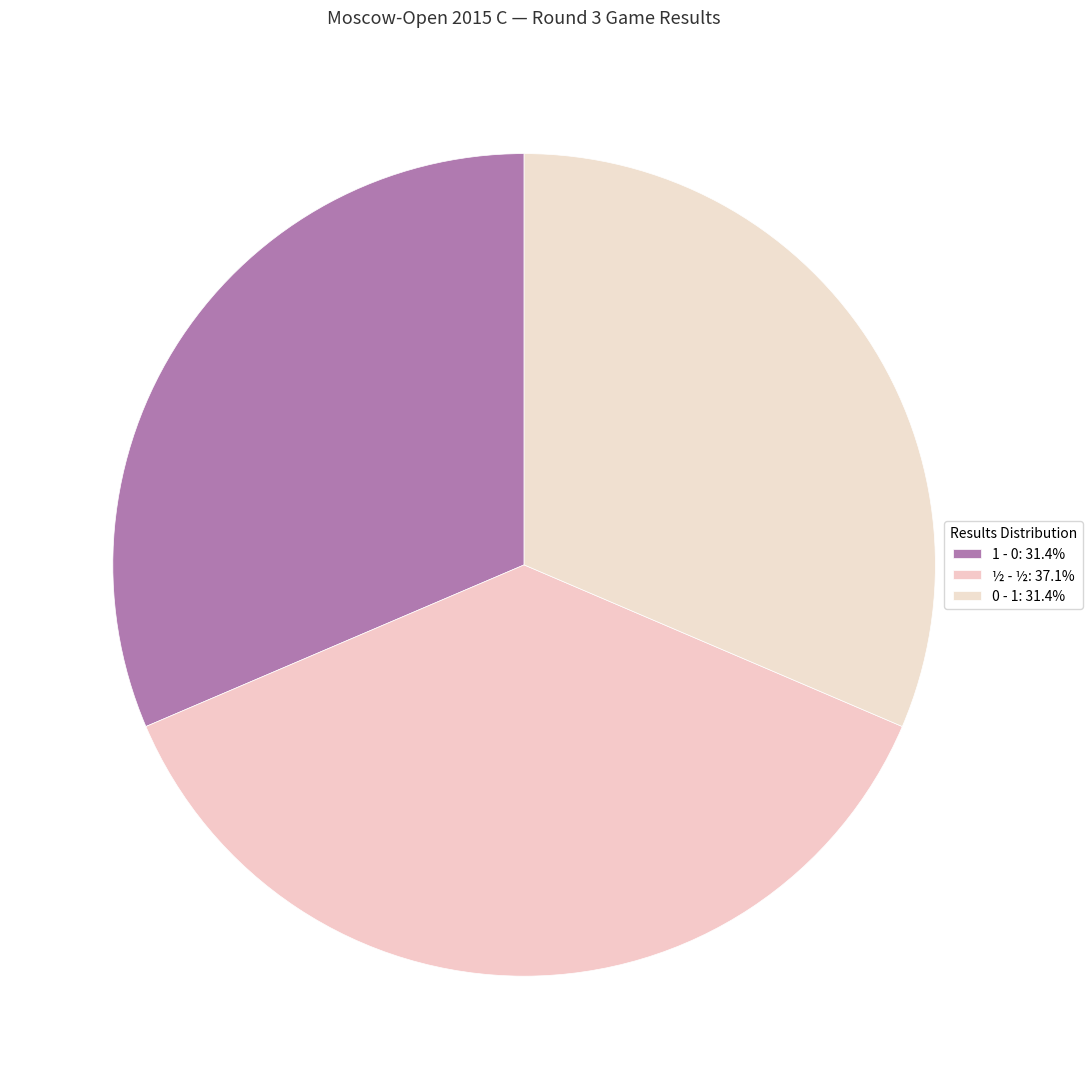

Count the number of slices in the pie.

3